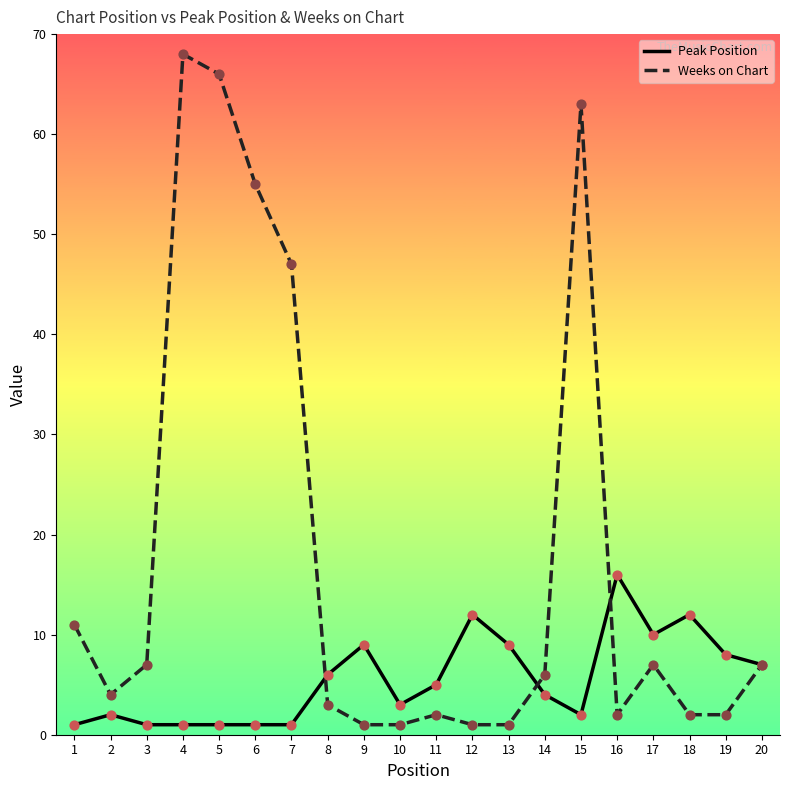

What are all the series names shown in the legend?

Peak Position, Weeks on Chart